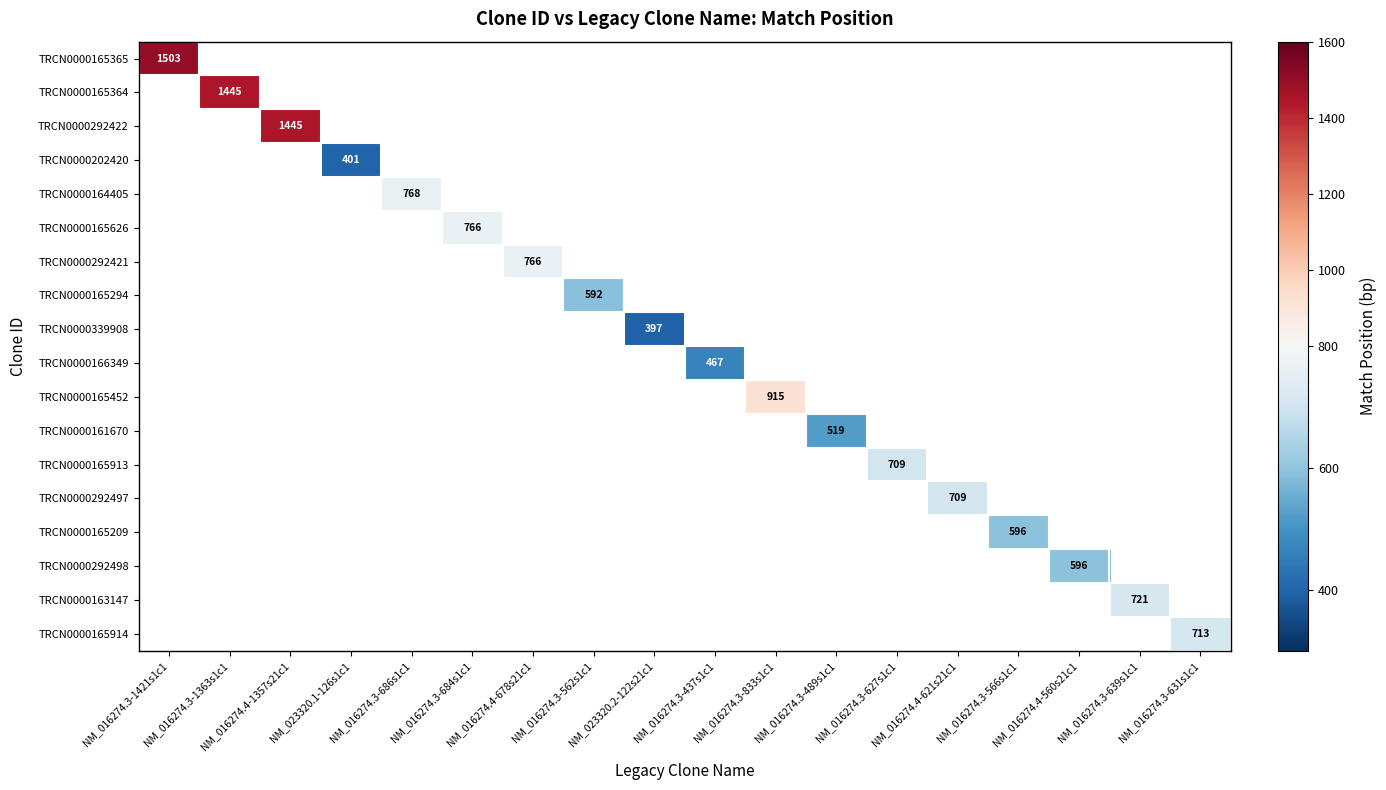

Which label corresponds to the smallest value in the chart?

NM_023320.2-122s21c1